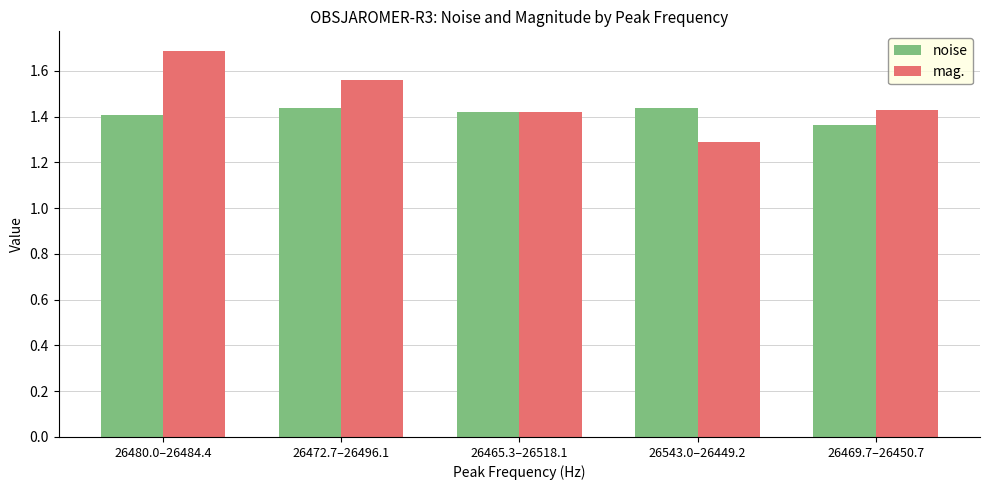

The value of noise at 26472.7–26496.1 is 0.9. True or false?

False